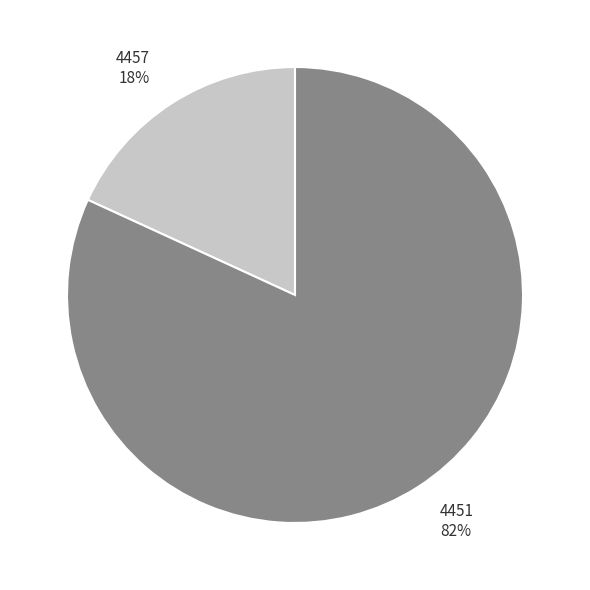

How many segments does this pie chart have?

2